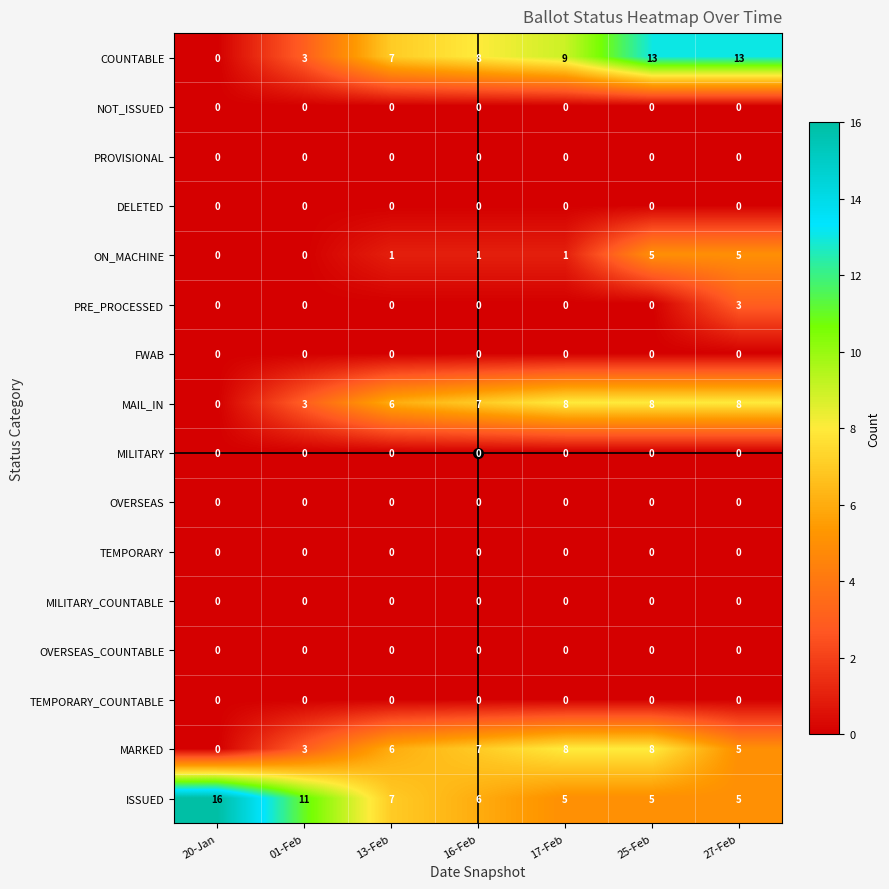

Which series has the largest total across all categories?

ISSUED